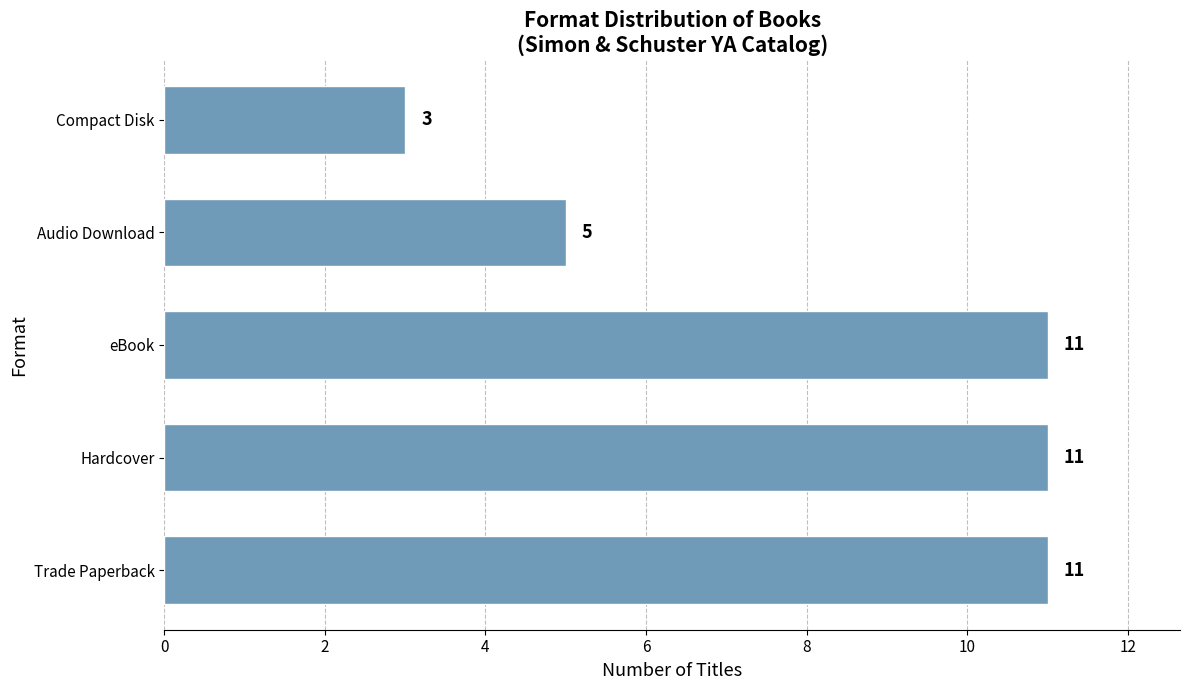

Reading bottom to top, extract all data points from this chart.

Trade Paperback=11	Hardcover=11	eBook=11	Audio Download=5	Compact Disk=3